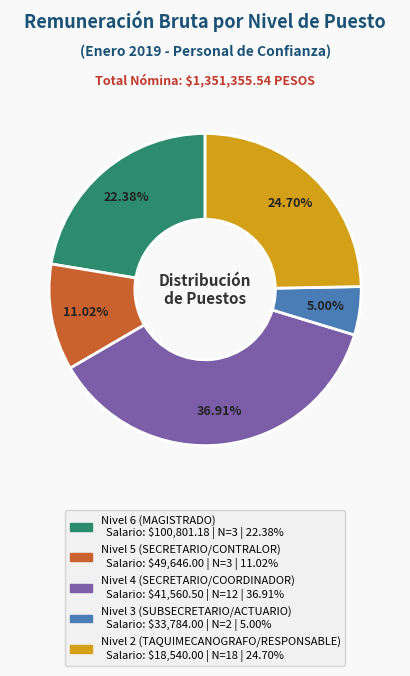

What is the ratio of the value at Nivel 5 (SECRETARIO/CONTRALOR) to the value at Nivel 2 (TAQUIMECANOGRAFO/RESPONSABLE)?

0.4